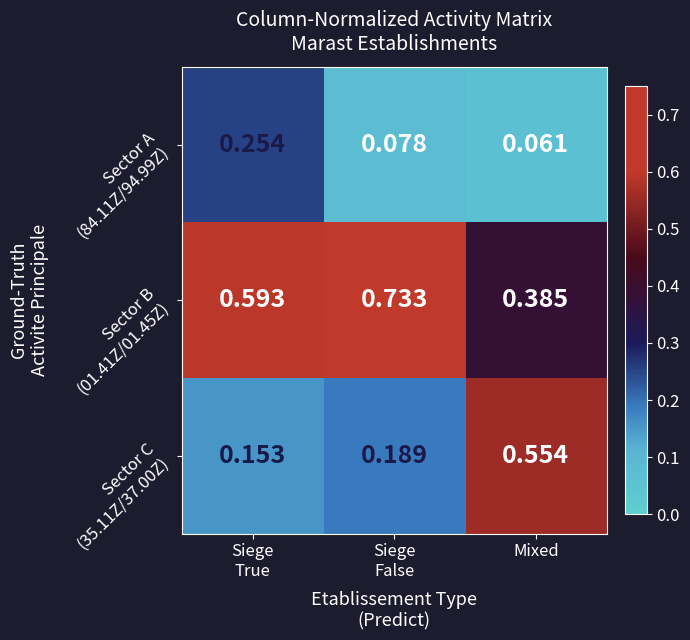

Which series has the largest range (max minus min)?

Sector C (35.11Z/37.00Z)